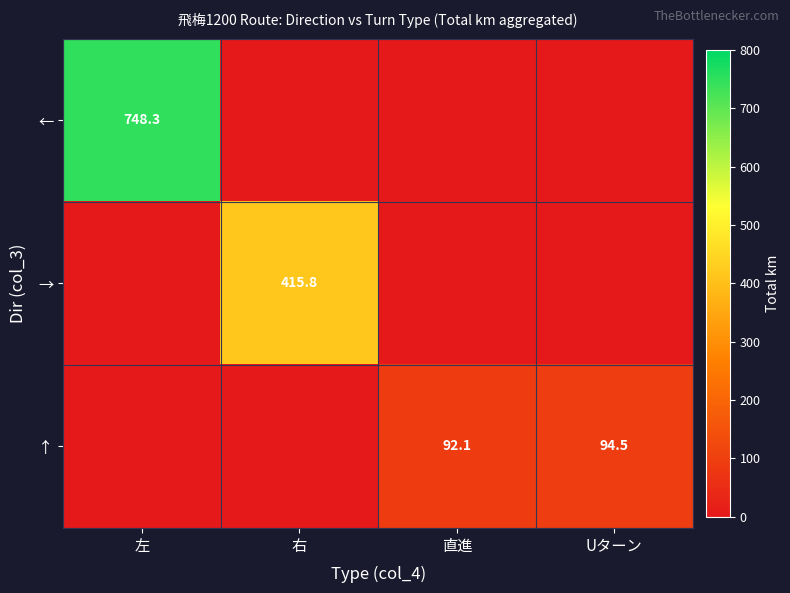

The value of ← at 左 is 299.3. True or false?

False